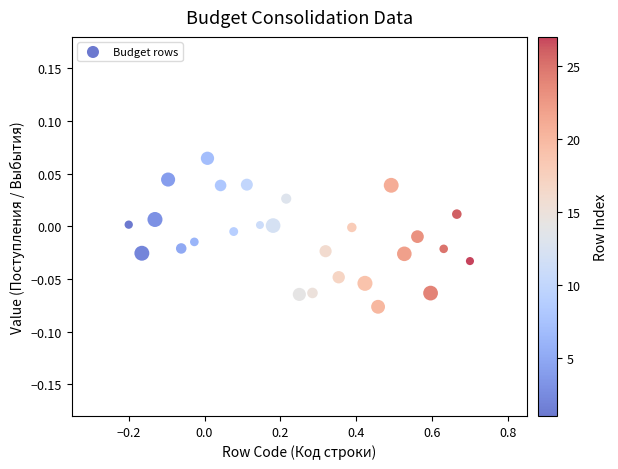

What is the range of X values (max minus min)?

0.9